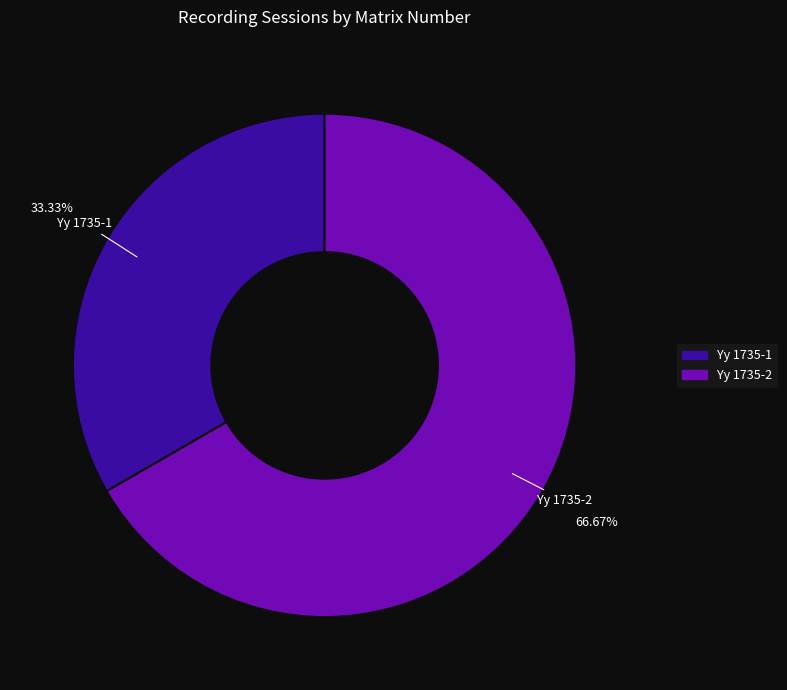

Between Yy 1735-1 and Yy 1735-2, which is larger?

Yy 1735-2